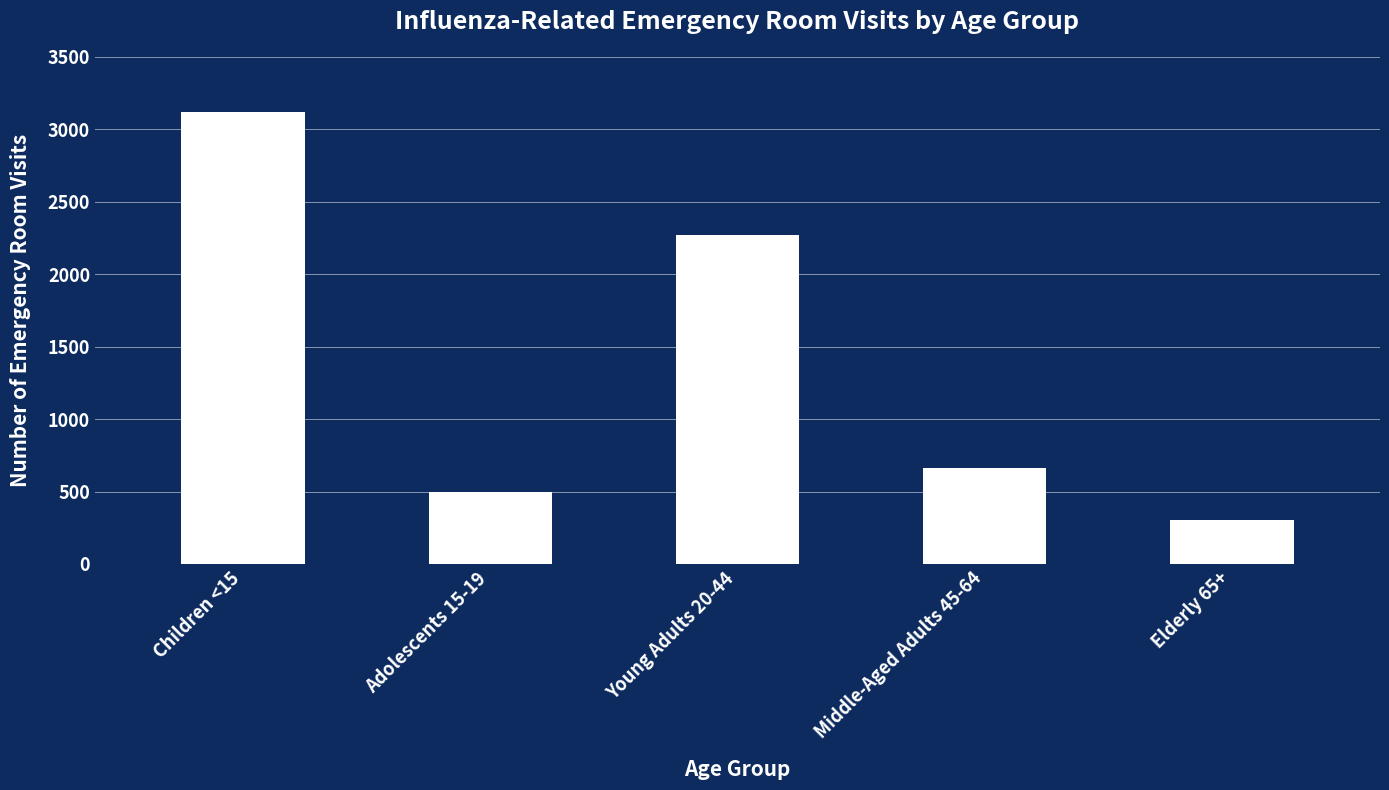

How many categories are shown in the chart?

5